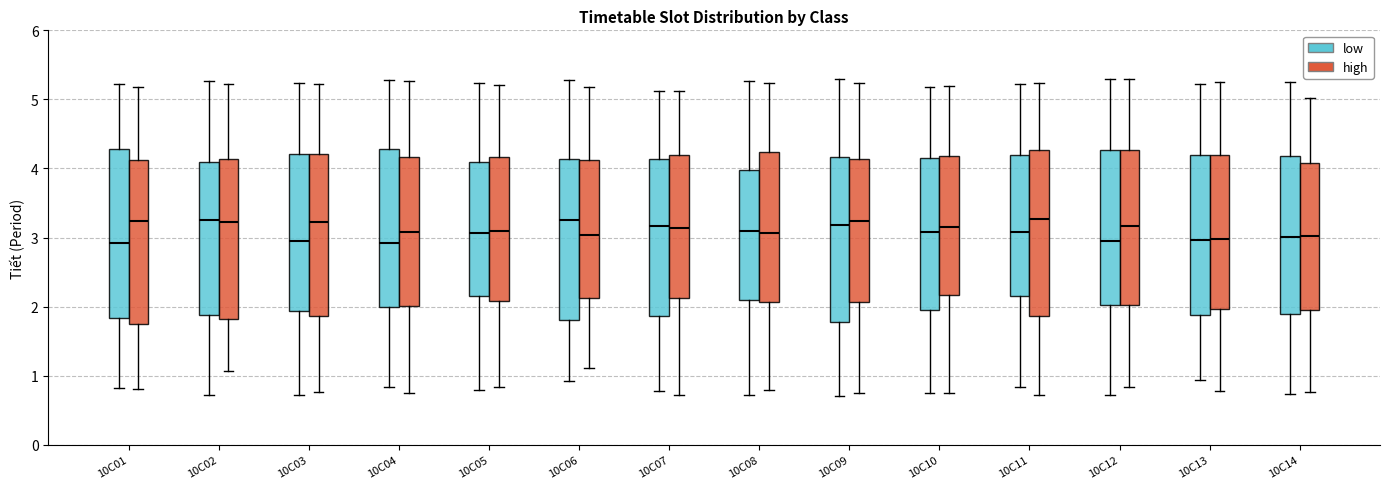

Reading left to right, transcribe this box plot: for each box, give where its median line is, the range the box spans, and where its two whiskers end, as read against the y-axis. The values are not printed on the chart, so give them approximately, as read against the axis.

10C01 (low): median 2.9, box 1.8 to 4.3, whiskers 0.8 to 5.2
10C01 (high): median 3.2, box 1.7 to 4.1, whiskers 0.8 to 5.2
10C02 (low): median 3.3, box 1.9 to 4.1, whiskers 0.7 to 5.3
10C02 (high): median 3.2, box 1.8 to 4.1, whiskers 1.1 to 5.2
10C03 (low): median 3.0, box 1.9 to 4.2, whiskers 0.7 to 5.2
10C03 (high): median 3.2, box 1.9 to 4.2, whiskers 0.8 to 5.2
10C04 (low): median 2.9, box 2.0 to 4.3, whiskers 0.8 to 5.3
10C04 (high): median 3.1, box 2.0 to 4.2, whiskers 0.8 to 5.3
10C05 (low): median 3.1, box 2.2 to 4.1, whiskers 0.8 to 5.2
10C05 (high): median 3.1, box 2.1 to 4.2, whiskers 0.8 to 5.2
10C06 (low): median 3.3, box 1.8 to 4.1, whiskers 0.9 to 5.3
10C06 (high): median 3.0, box 2.1 to 4.1, whiskers 1.1 to 5.2
10C07 (low): median 3.2, box 1.9 to 4.1, whiskers 0.8 to 5.1
10C07 (high): median 3.1, box 2.1 to 4.2, whiskers 0.7 to 5.1
10C08 (low): median 3.1, box 2.1 to 4.0, whiskers 0.7 to 5.3
10C08 (high): median 3.1, box 2.1 to 4.2, whiskers 0.8 to 5.2
10C09 (low): median 3.2, box 1.8 to 4.2, whiskers 0.7 to 5.3
10C09 (high): median 3.2, box 2.1 to 4.1, whiskers 0.8 to 5.2
10C10 (low): median 3.1, box 2.0 to 4.1, whiskers 0.8 to 5.2
10C10 (high): median 3.2, box 2.2 to 4.2, whiskers 0.8 to 5.2
10C11 (low): median 3.1, box 2.1 to 4.2, whiskers 0.8 to 5.2
10C11 (high): median 3.3, box 1.9 to 4.3, whiskers 0.7 to 5.2
10C12 (low): median 3.0, box 2.0 to 4.3, whiskers 0.7 to 5.3
10C12 (high): median 3.2, box 2.0 to 4.3, whiskers 0.8 to 5.3
10C13 (low): median 3.0, box 1.9 to 4.2, whiskers 0.9 to 5.2
10C13 (high): median 3.0, box 2.0 to 4.2, whiskers 0.8 to 5.3
10C14 (low): median 3.0, box 1.9 to 4.2, whiskers 0.7 to 5.3
10C14 (high): median 3.0, box 1.9 to 4.1, whiskers 0.8 to 5.0